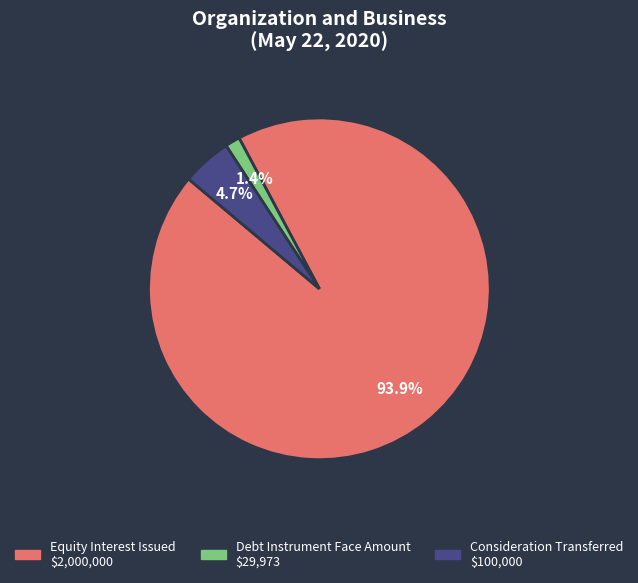

Does Equity Interest Issued represent more than half of the total?

Yes